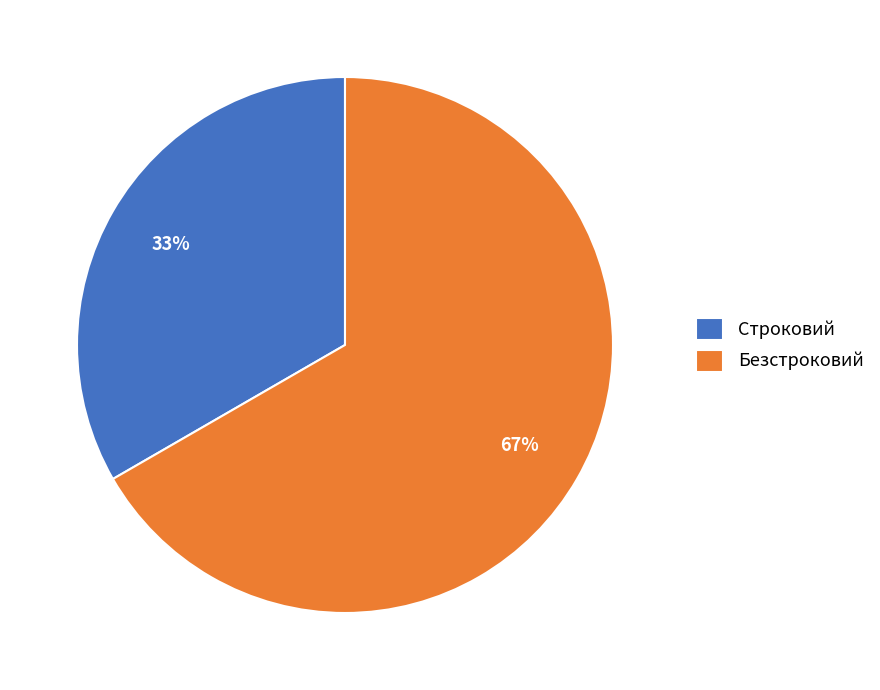

To the nearest percent, what percentage of the pie is Безстроковий?

67%